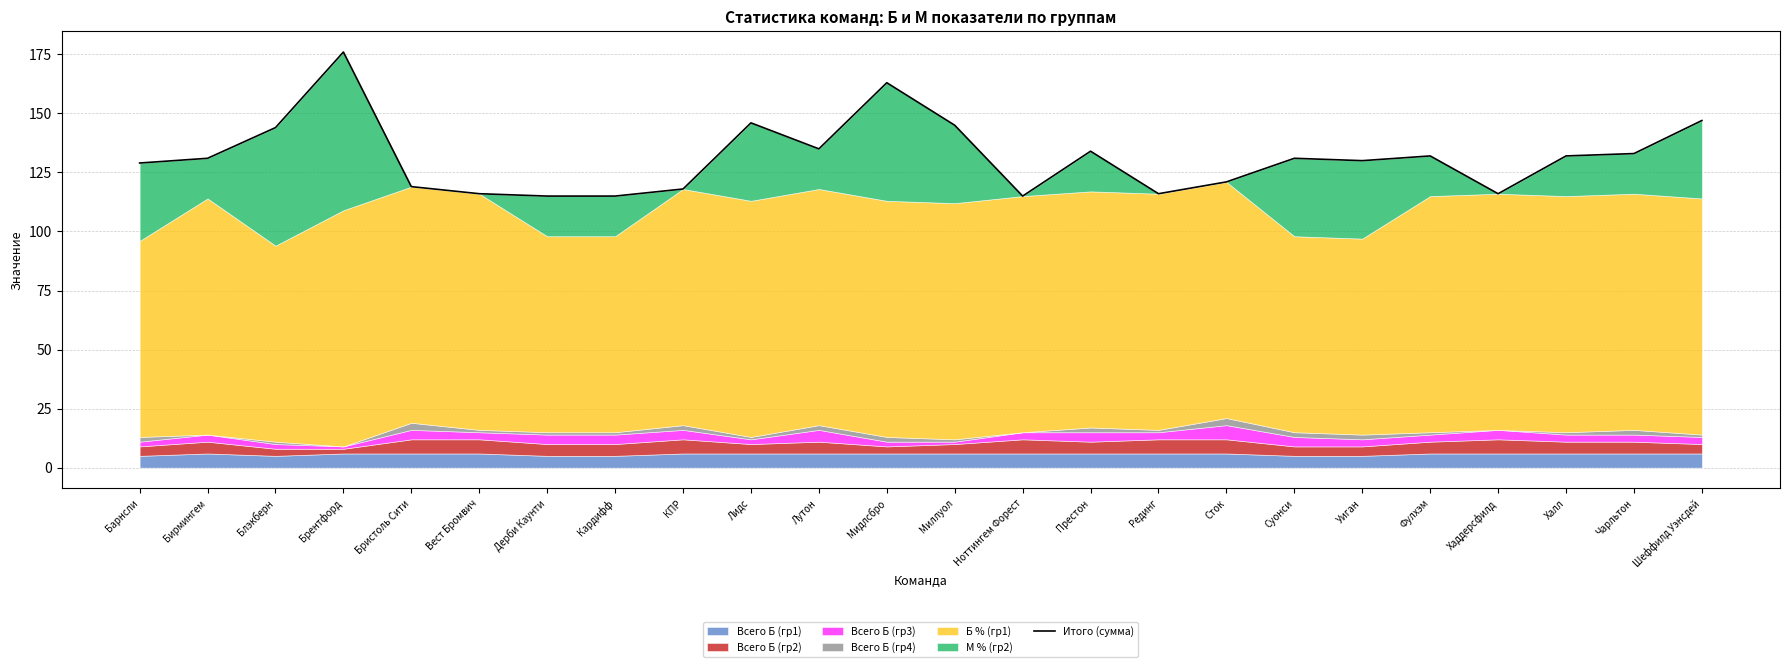

How many values exceed 131?

11